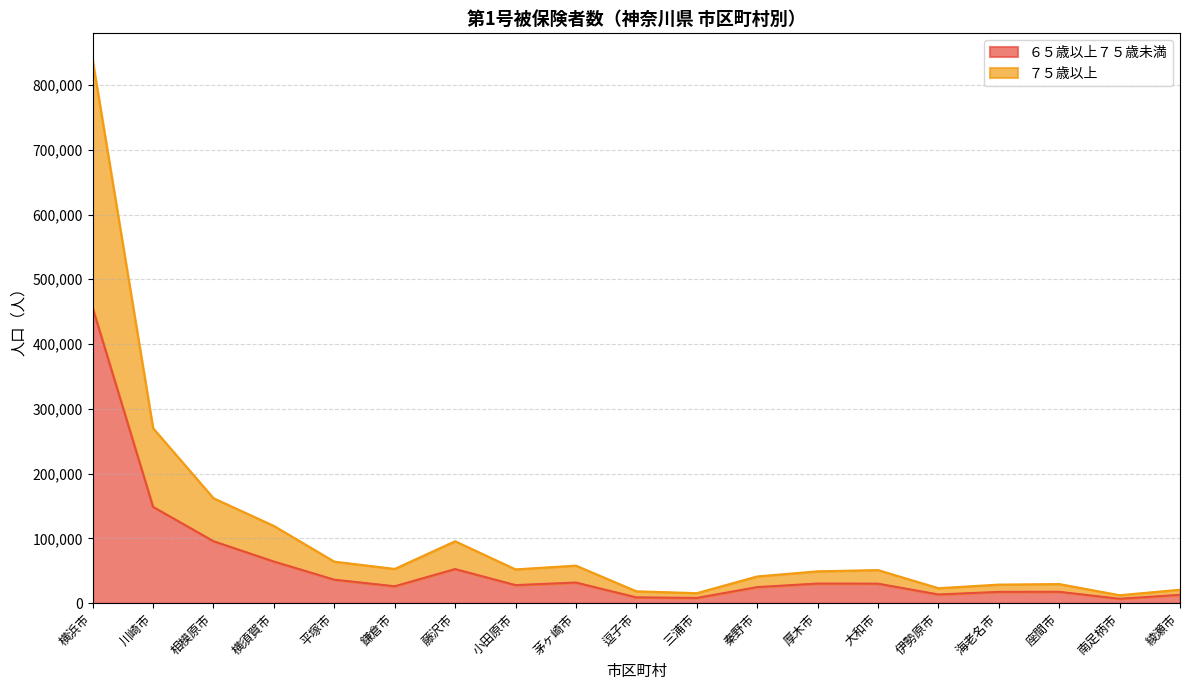

How many interior local valleys does the ６５歳以上７５歳未満 series have?

5